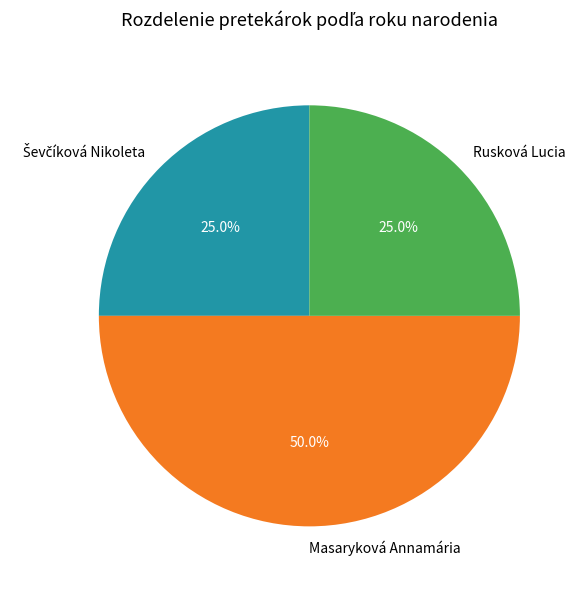

What is the largest slice in the pie chart?

Masaryková Annamária